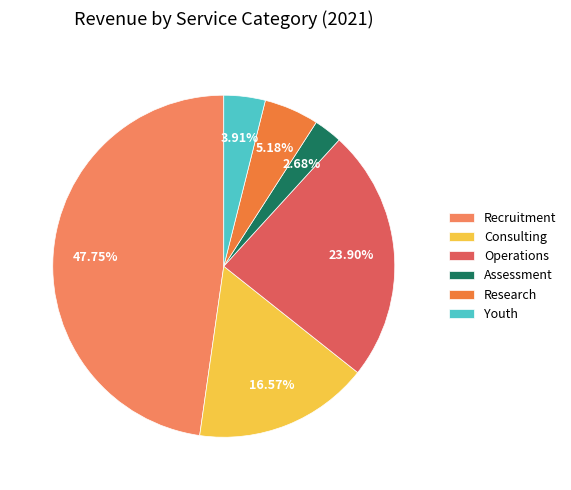

Which has a higher value, Recruitment or Assessment?

Recruitment